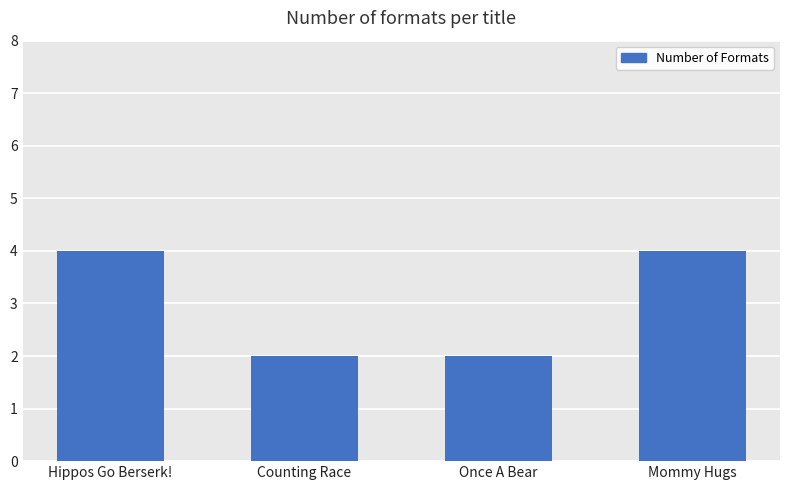

What is the change in value from Counting Race to Mommy Hugs?

+2